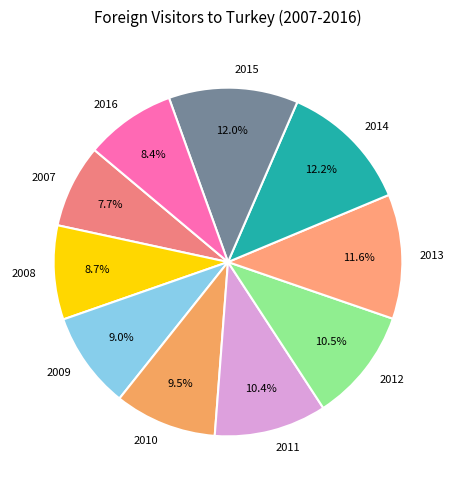

To the nearest percent, what percentage of the pie is 2011?

10%